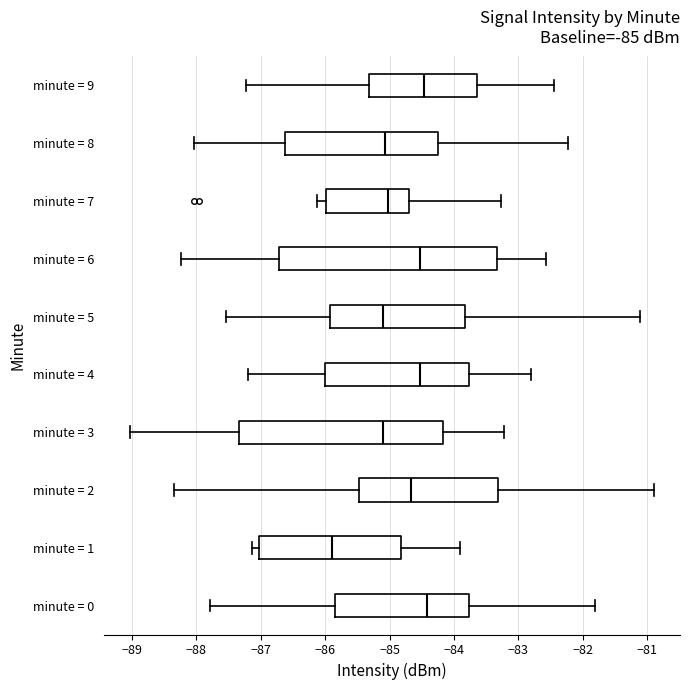

Which box has the furthest to the left median line?

minute = 1